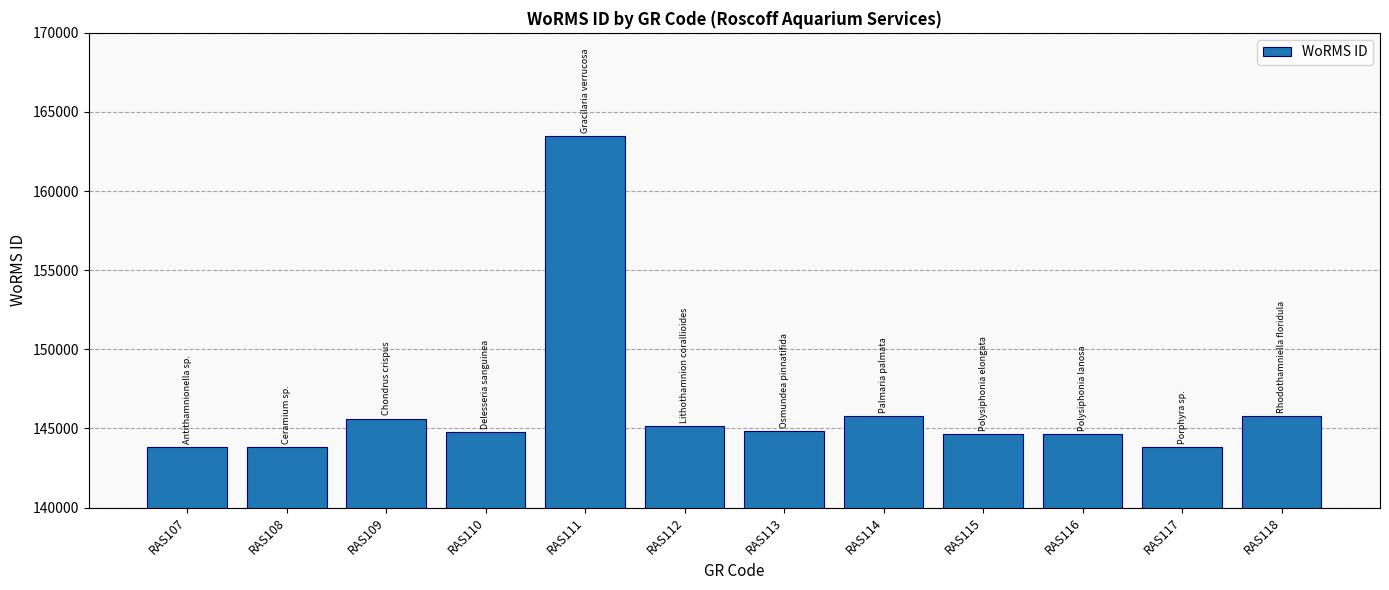

What is the value of the 9th bar from the left?

144628